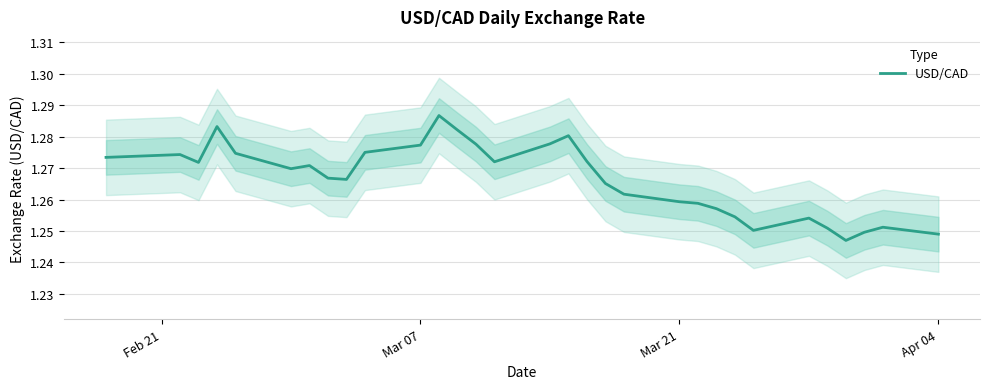

How many distinct data groups are displayed?

1